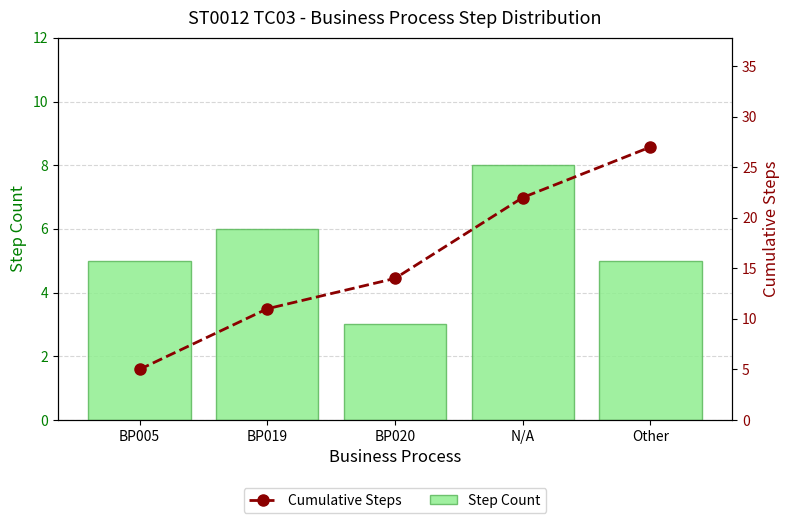

What is the sum of all Step Count values?

27